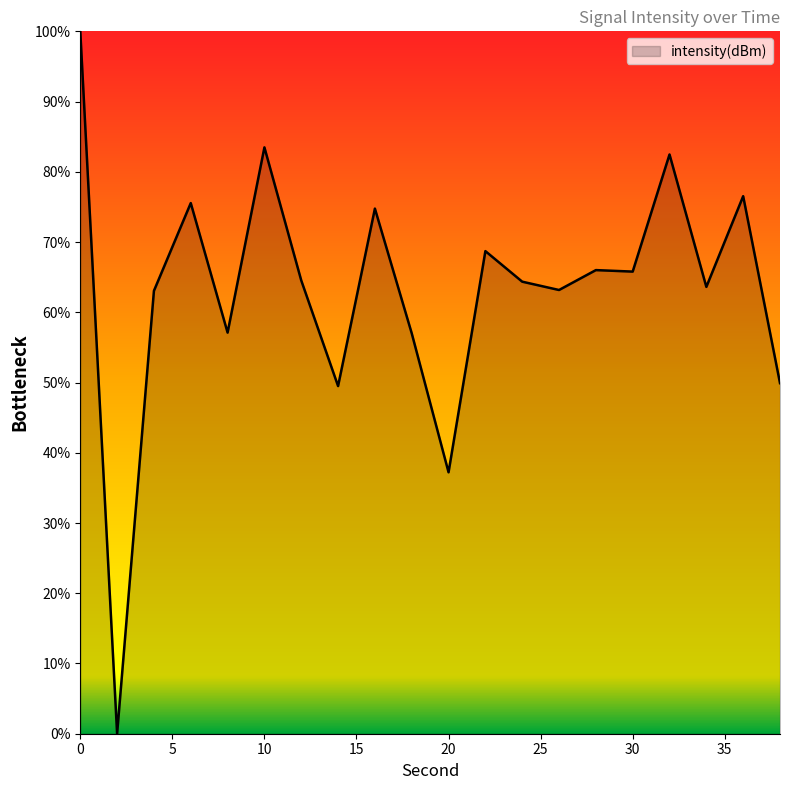

How many lines are shown in the chart?

1